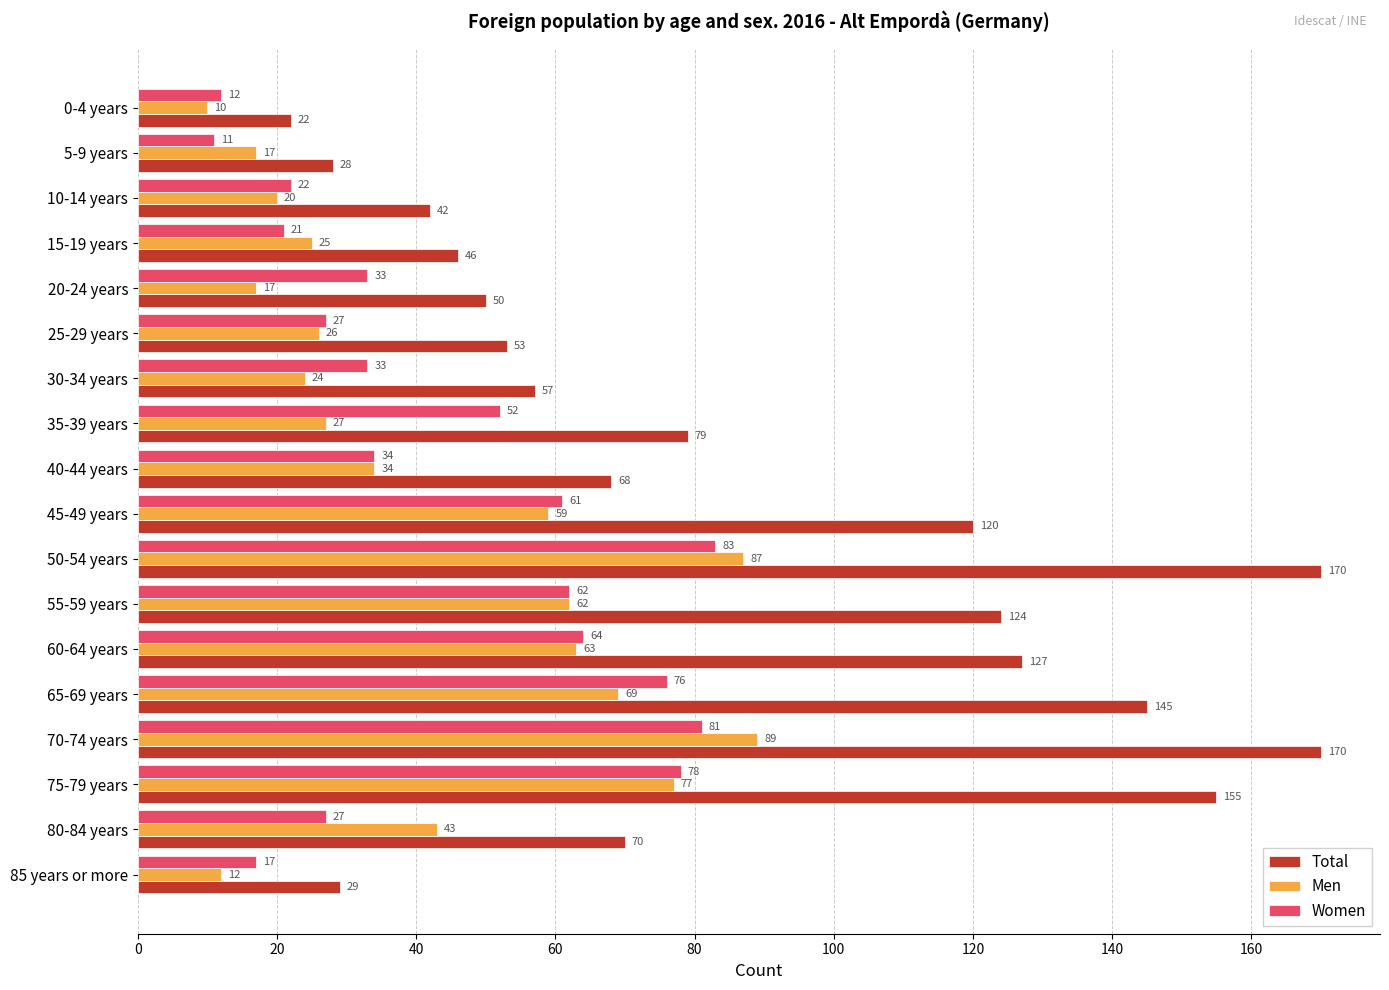

How many values in the Women series are below 34?

9